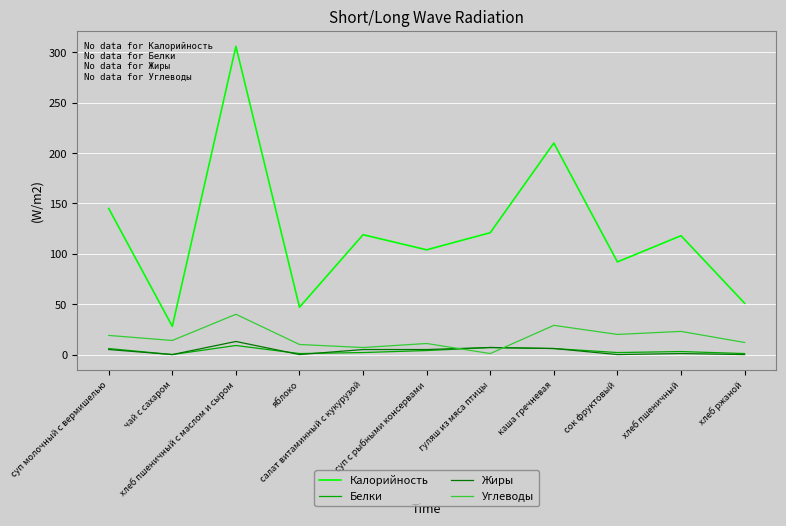

True or false: Калорийность and Углеводы intersect in this chart.

False